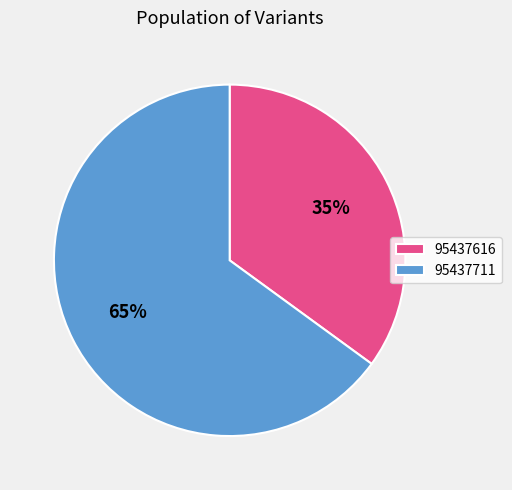

To the nearest percent, what is the difference between the 95437616 and 95437711 slice percentages?

30%